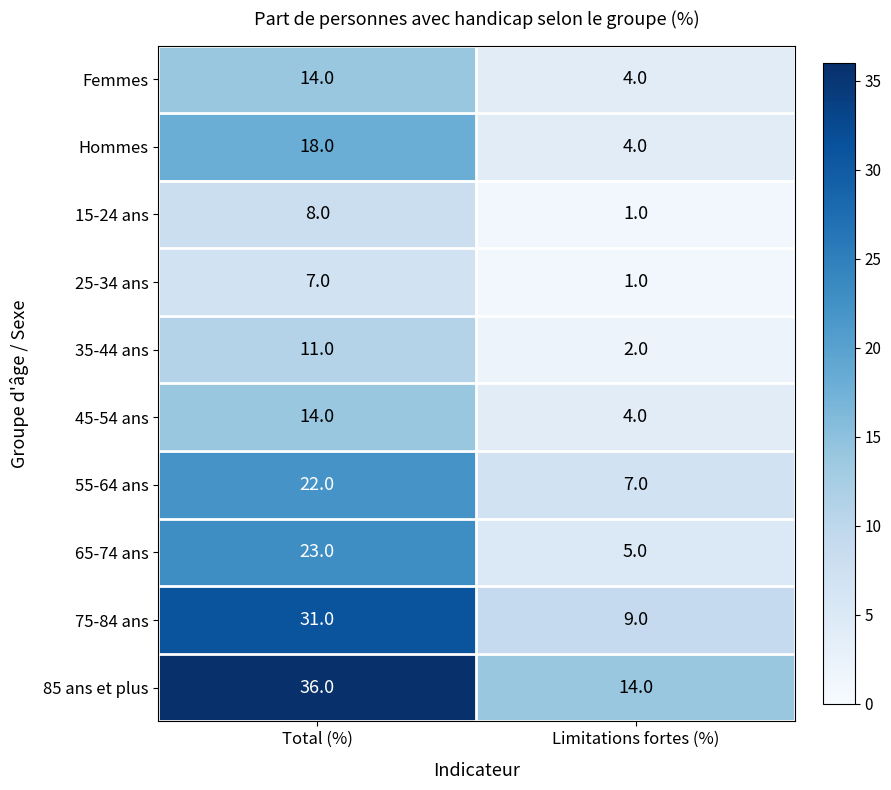

How many distinct data groups are displayed?

10